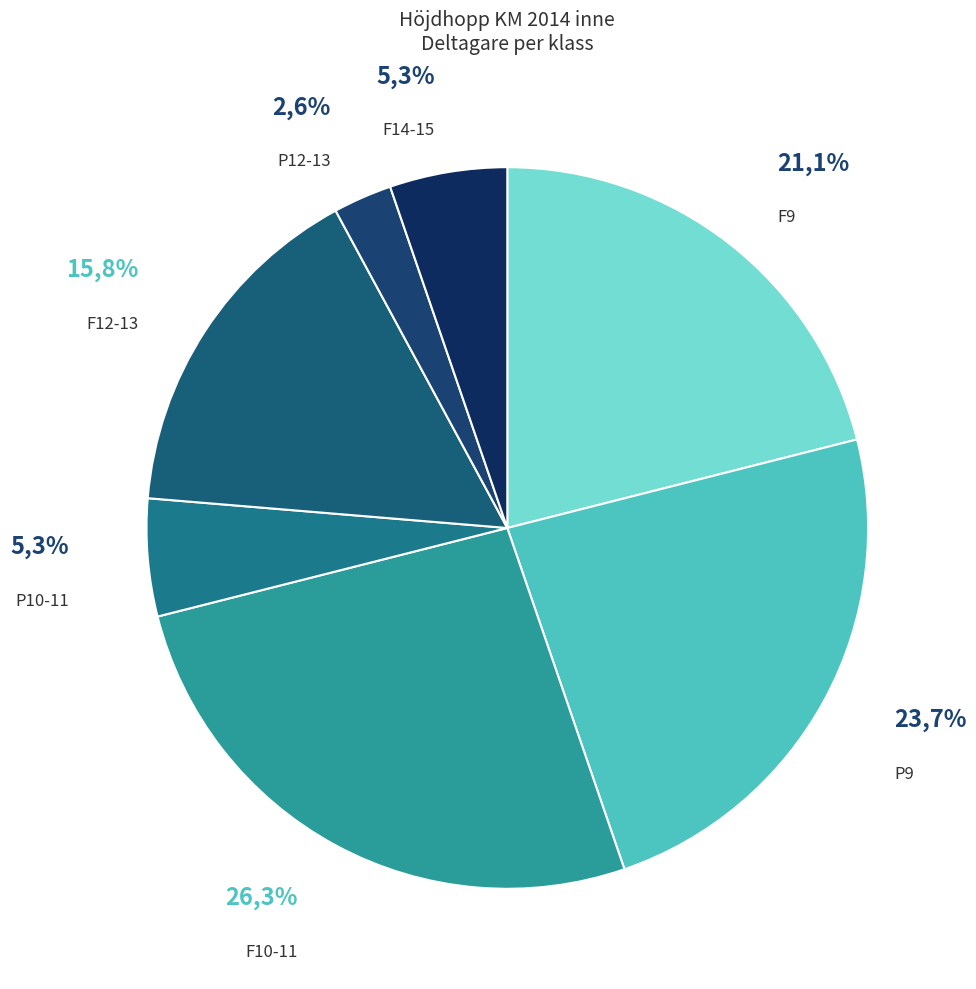

To the nearest percent, what percentage of the pie is F12-13?

16%